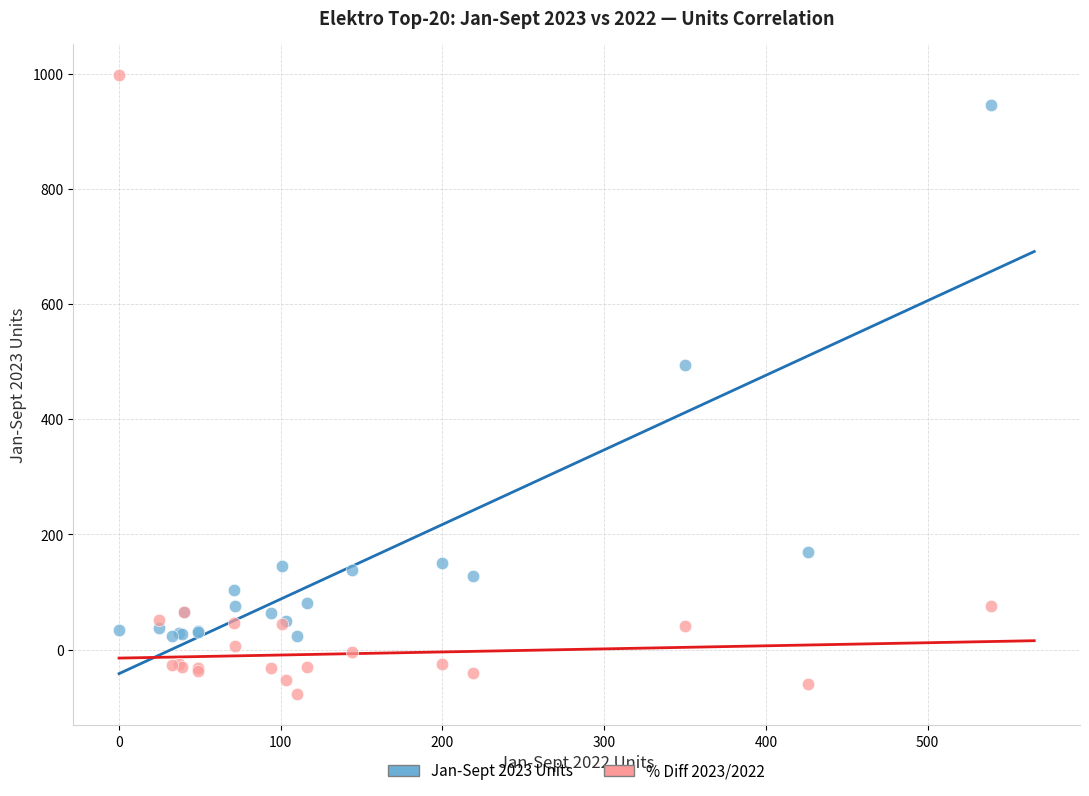

Across all series, what Y value is closest to 460?

494.0